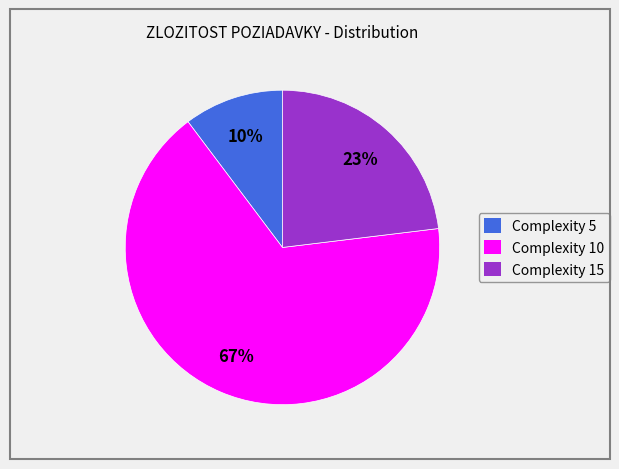

To the nearest percent, what is the average slice percentage?

33%